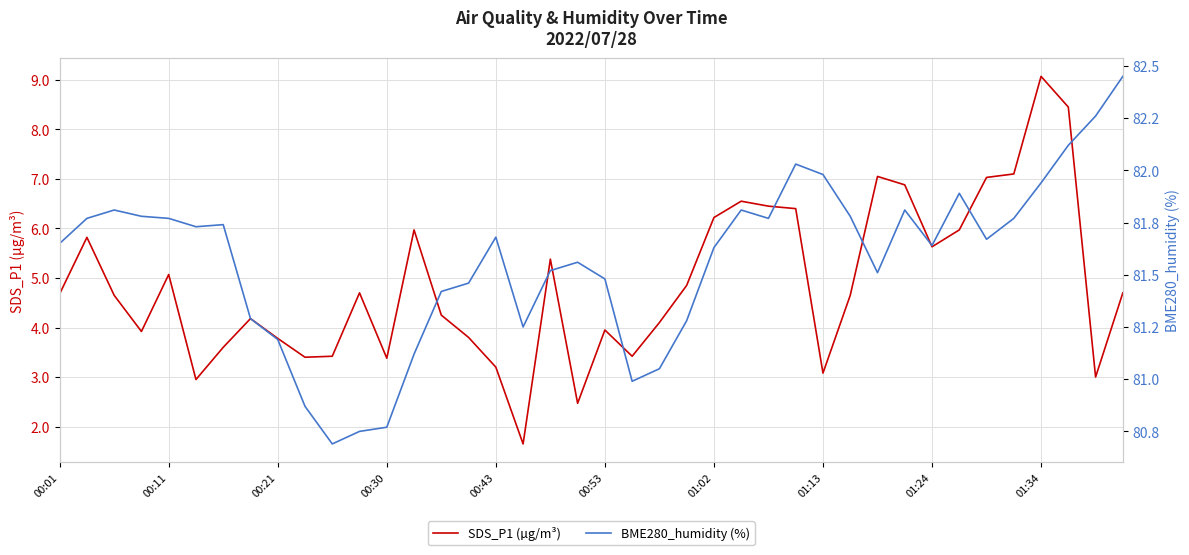

What is the difference between the maximum and minimum values in the BME280_humidity (%) series?

1.8